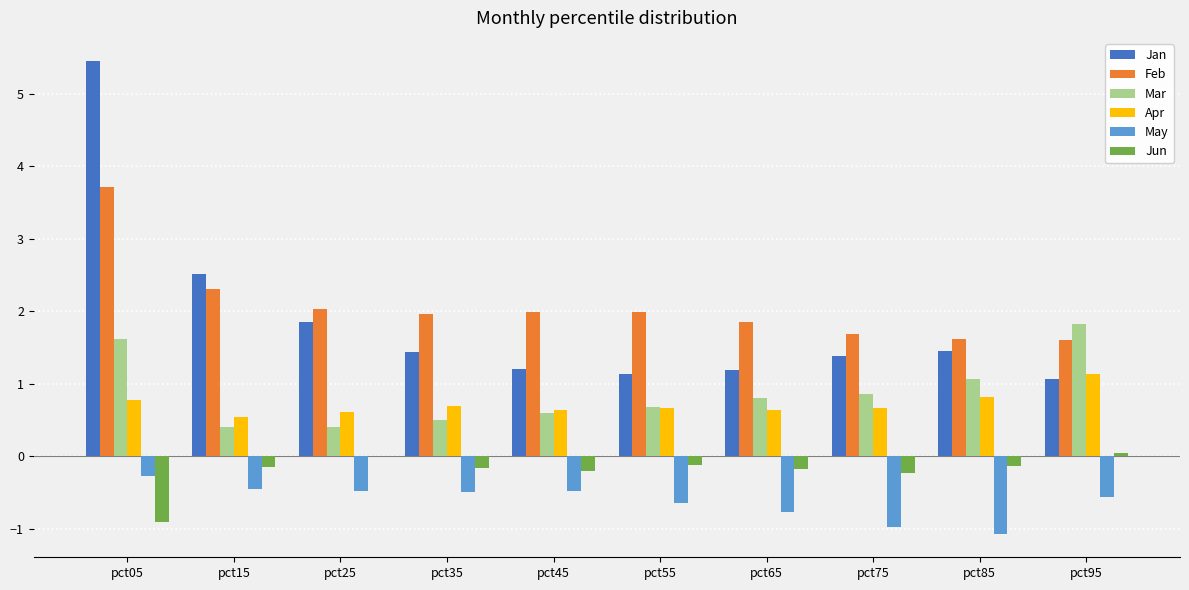

At which category is the sum across all series the highest?

pct05